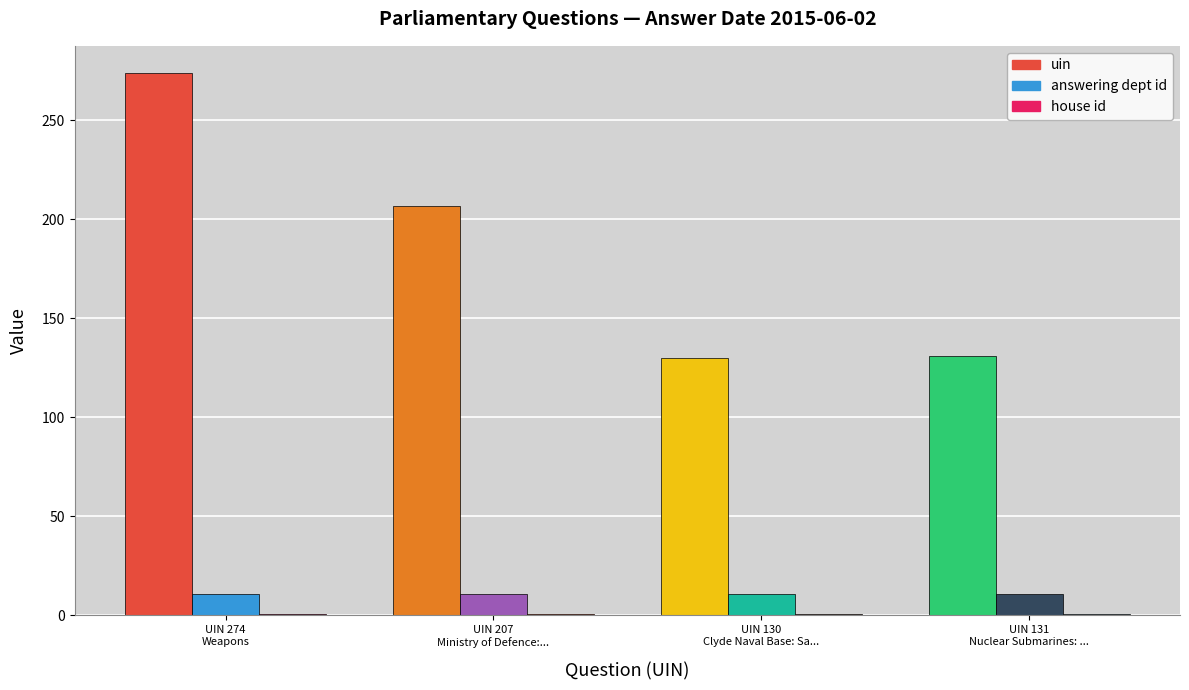

At how many categories does at least one series exceed 67?

4